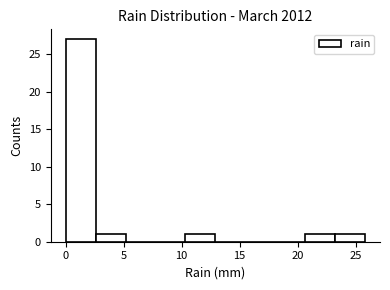

Reading left to right, list every bar in this chart as the range it spans on the x-axis followed by its height. Neither the bar edges nor the heights are printed on the chart, so give them approximately, as read against the axes.

0.0 to 2.5: 27
2.5 to 5.0: 1
5.0 to 7.5: 0
7.5 to 10.5: 0
10.5 to 13.0: 1
13.0 to 15.5: 0
15.5 to 18.0: 0
18.0 to 20.5: 0
20.5 to 23.0: 1
23.0 to 26.0: 1